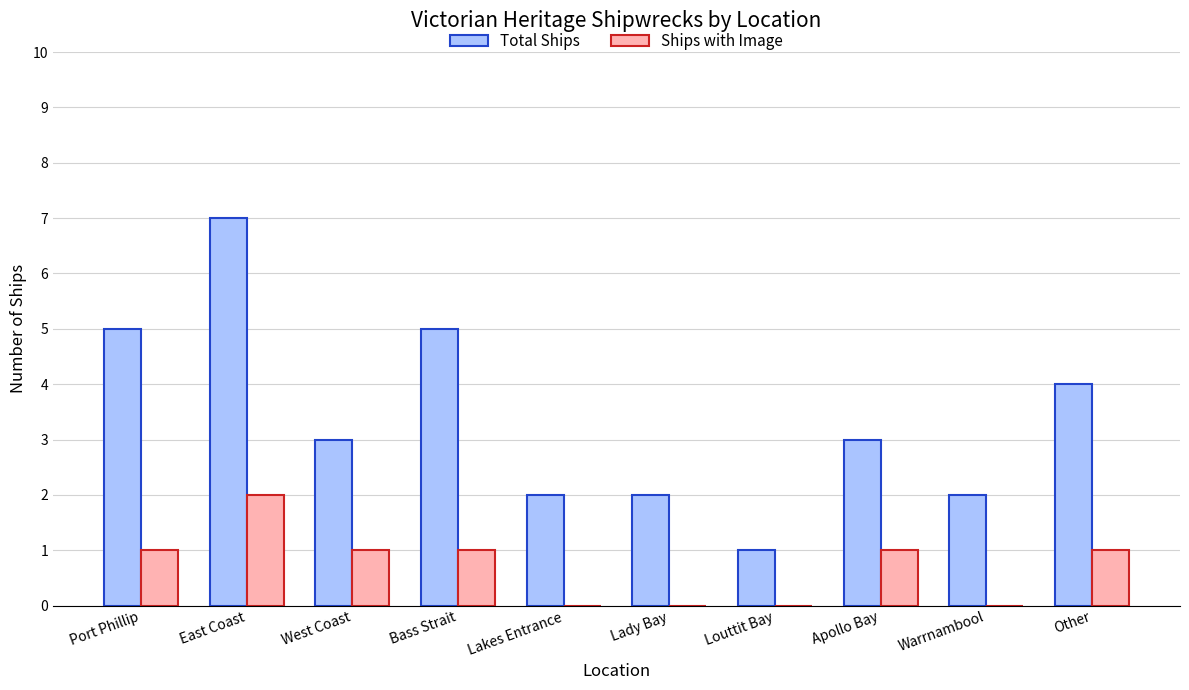

How many Total Ships values are between 2 and 5?

8